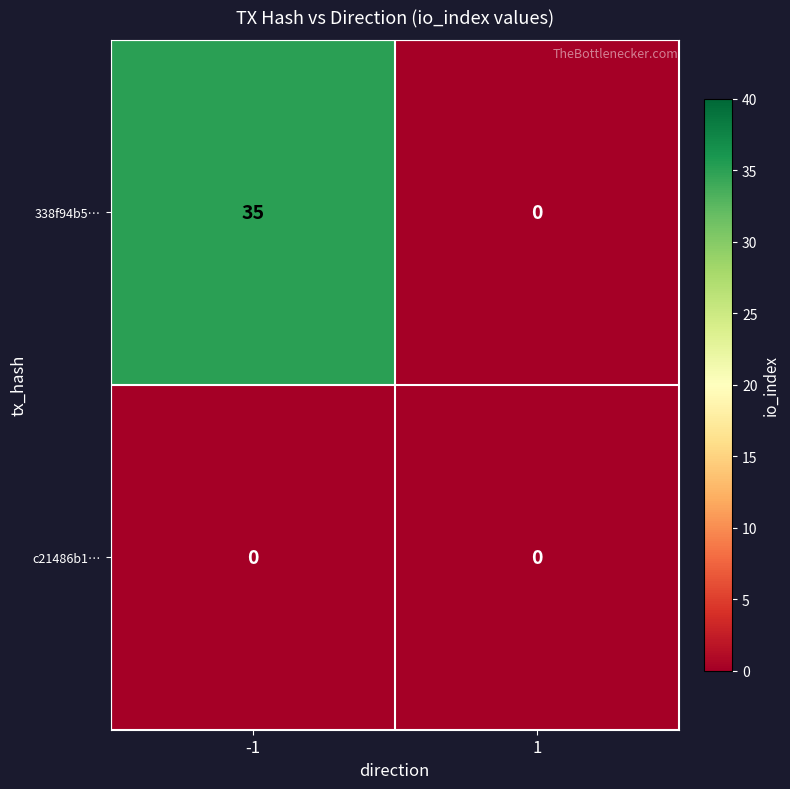

What is the maximum value shown in the chart?

35